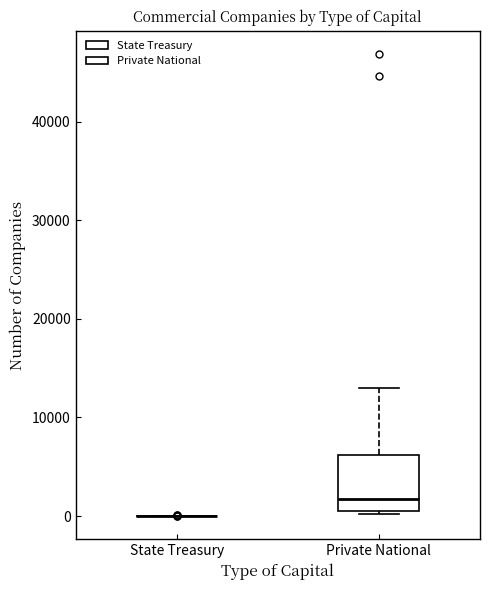

Reading left to right, read every box against the y-axis: the position of its median line, the range the box covers, and the ends of its whiskers. The values are not printed on the chart, so give them approximately, as read against the axis.

State Treasury: box collapsed to a line at 0, whiskers 0 to 0
Private National: median 2000, box 1000 to 6000, whiskers 0 to 13000